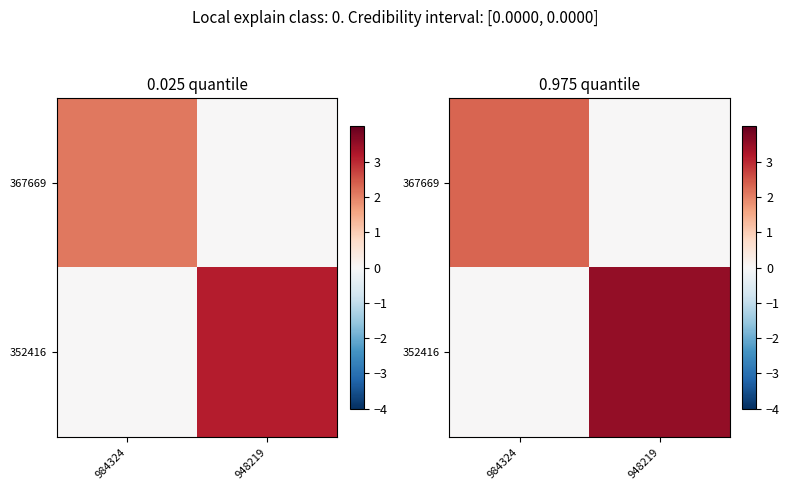

What is the maximum value for 352416?

3.5